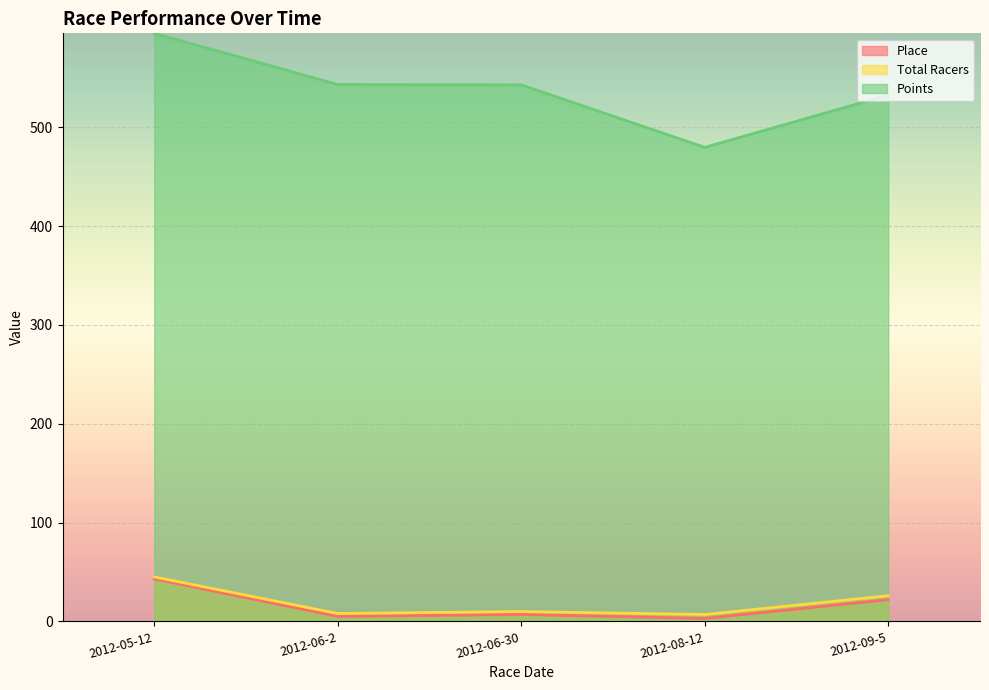

What is the sum of all Points values?

2692.8